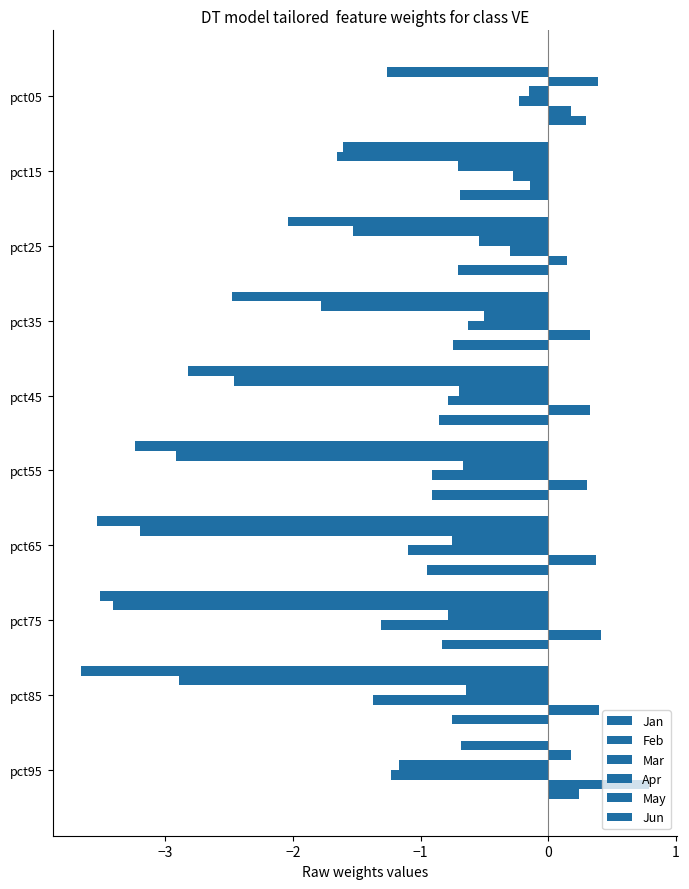

What is the average value of the Apr series?

-0.8